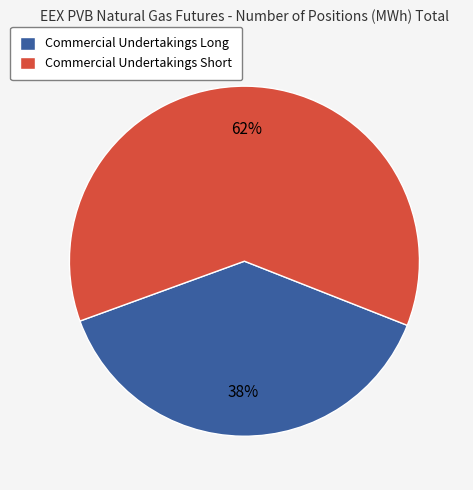

What is the smallest slice in the pie chart?

Commercial Undertakings Long